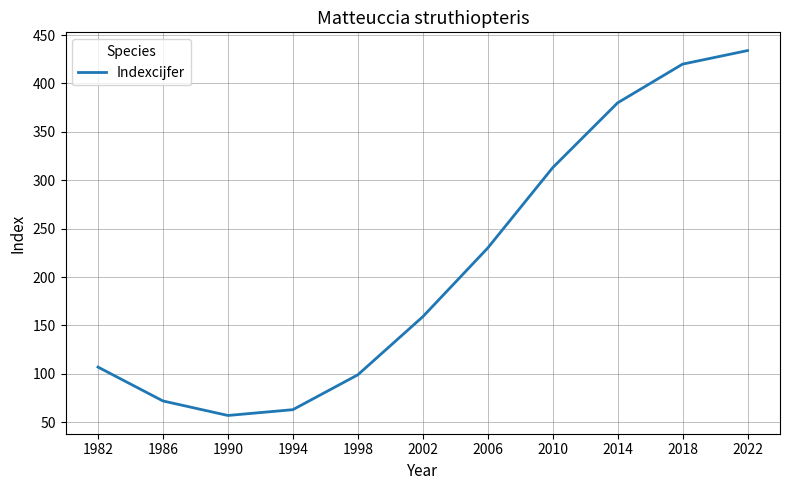

What is the sum of the values at 2010 and 1990?

370